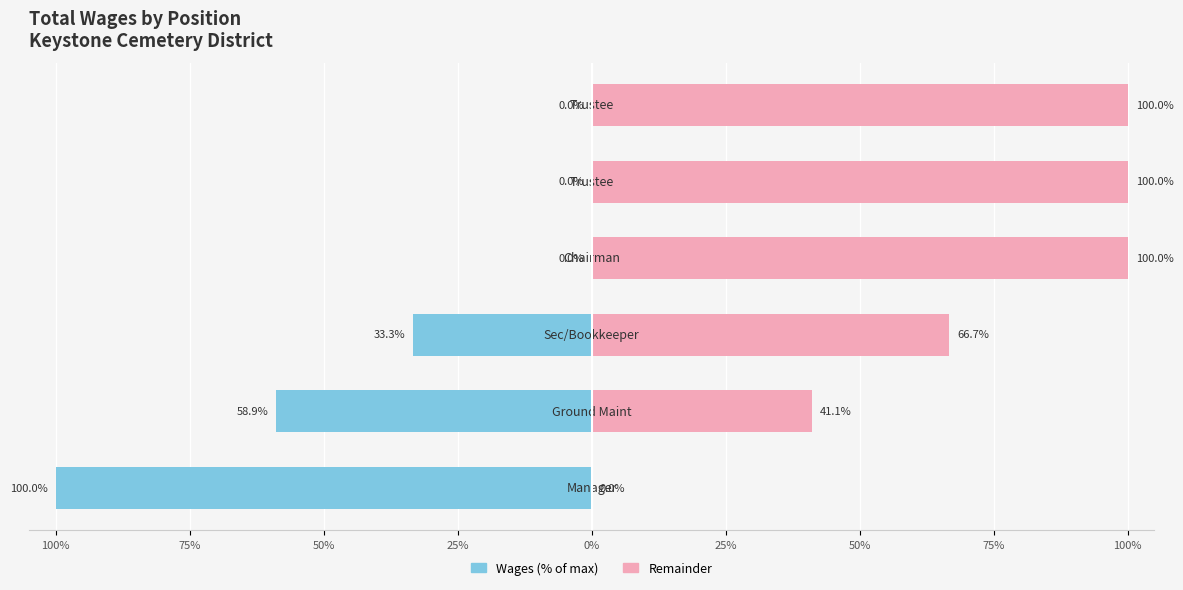

Rank the series at 50% from highest to lowest value.

Remainder, Wages (% of max)